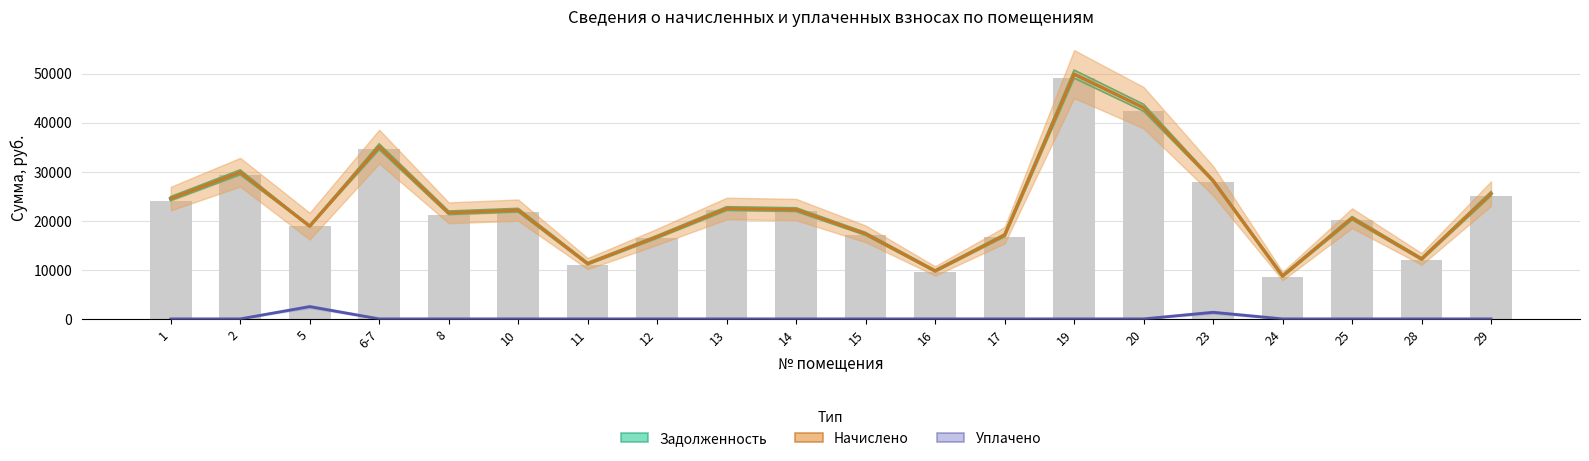

Between 24 and 12, which is larger?

12